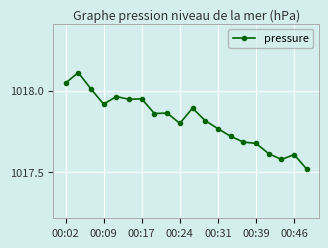

What is the difference between the second highest and minimum values?

0.5